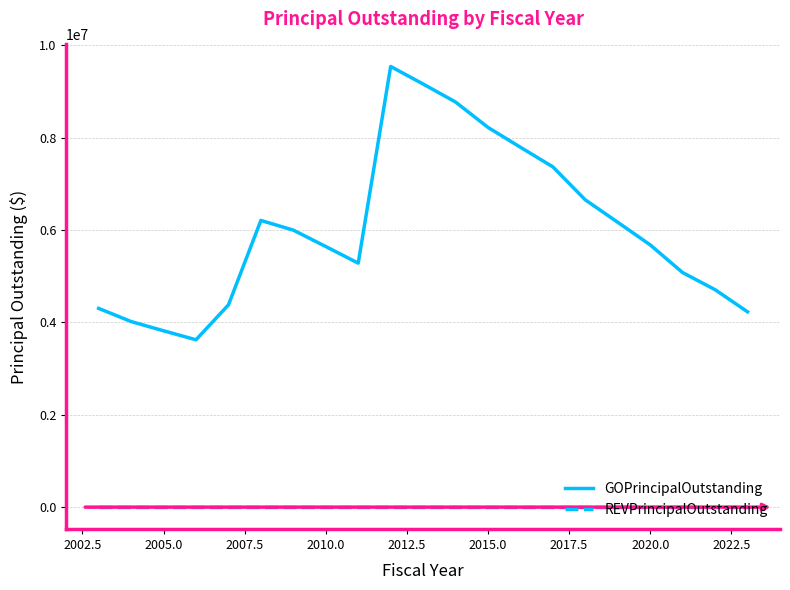

Which series has the largest total across all categories?

GOPrincipalOutstanding